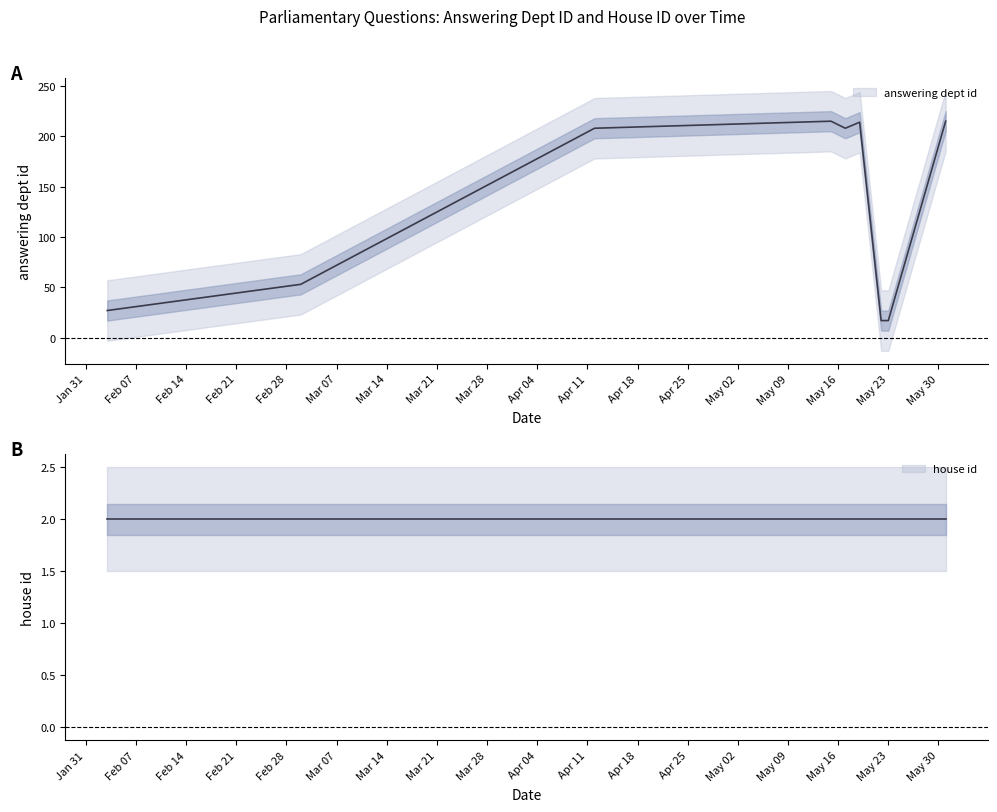

List the series in order of their overall mean, highest first.

answering dept id, house id